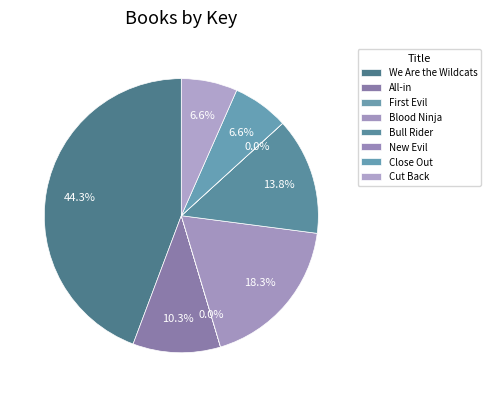

What percentage is the Bull Rider slice, to the nearest percent?

14%